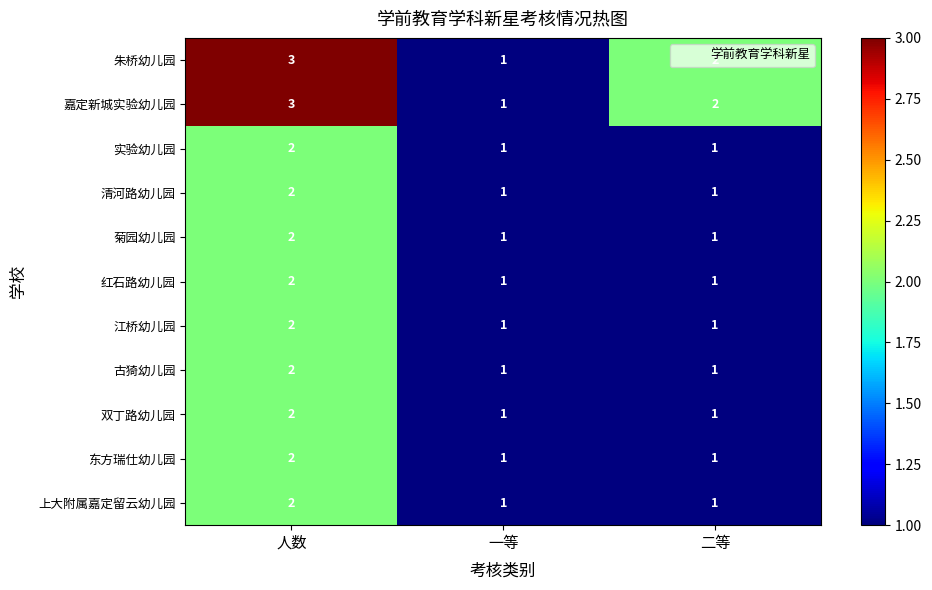

Is the value of 东方瑞仕幼儿园 at 人数 greater than the value of 江桥幼儿园 at 二等?

Yes